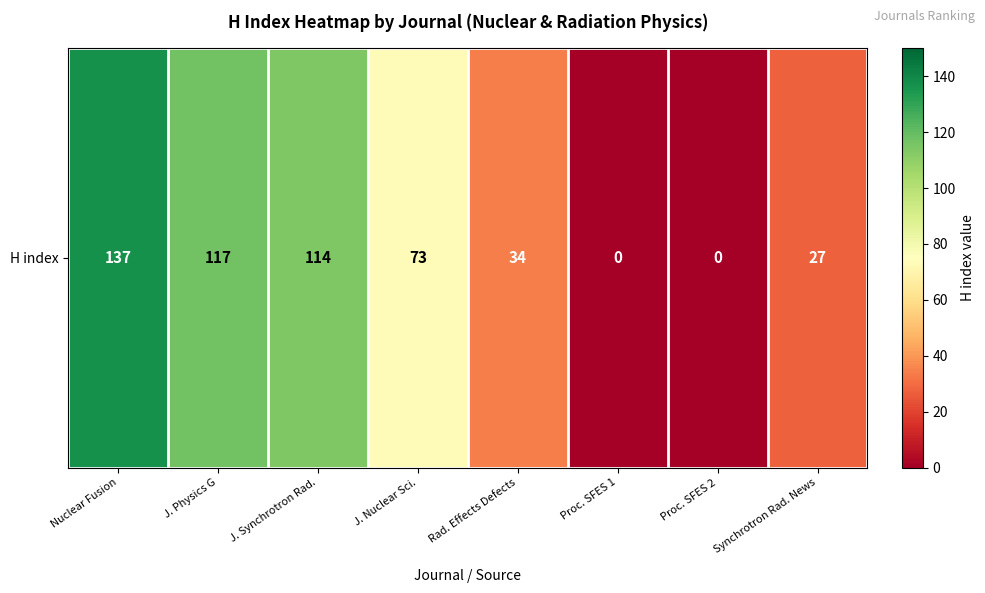

What is the average value?

63